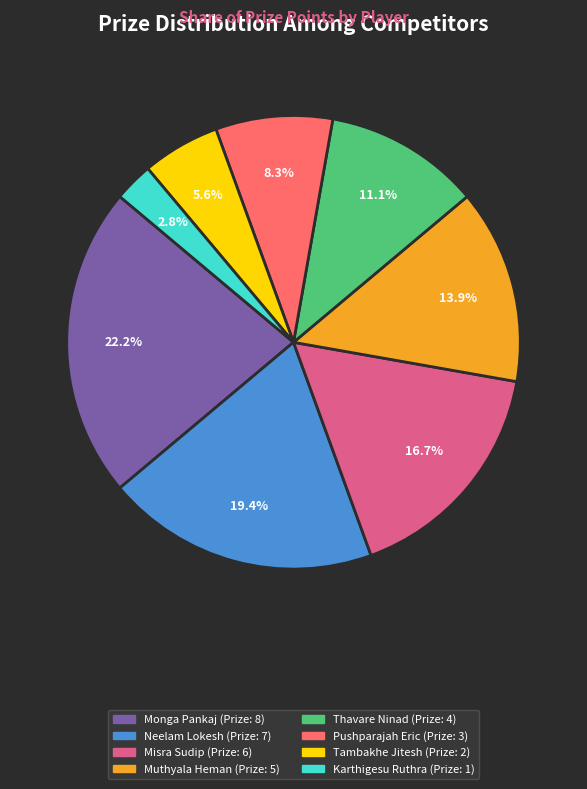

Is Misra Sudip the majority of the pie?

No